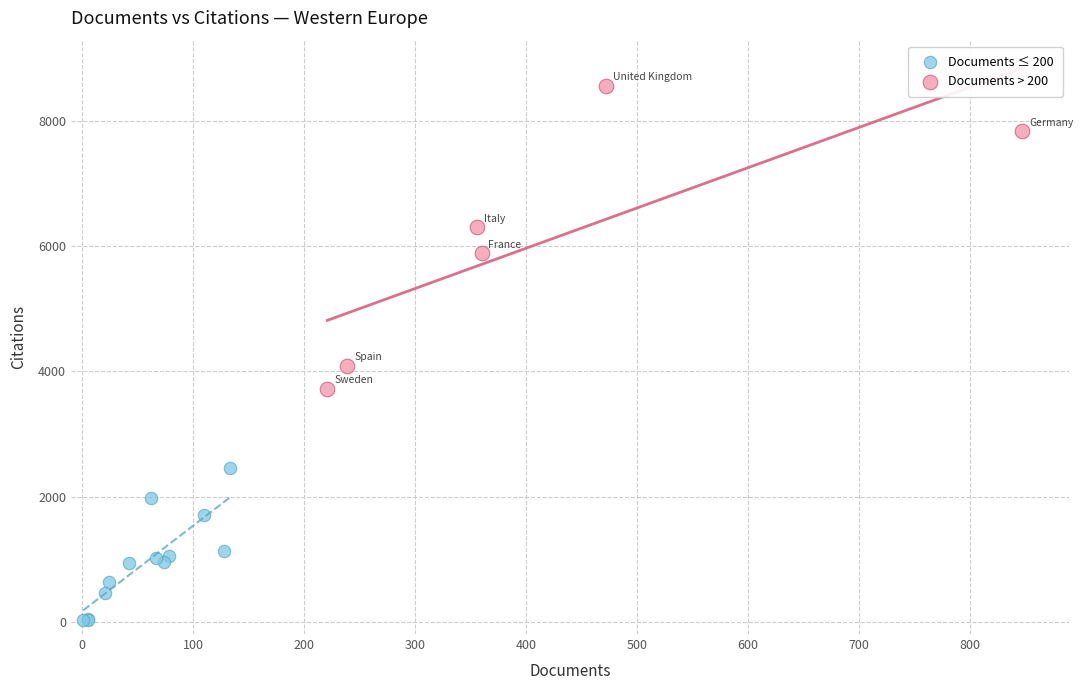

Which series has the widest spread of Y values?

Documents > 200